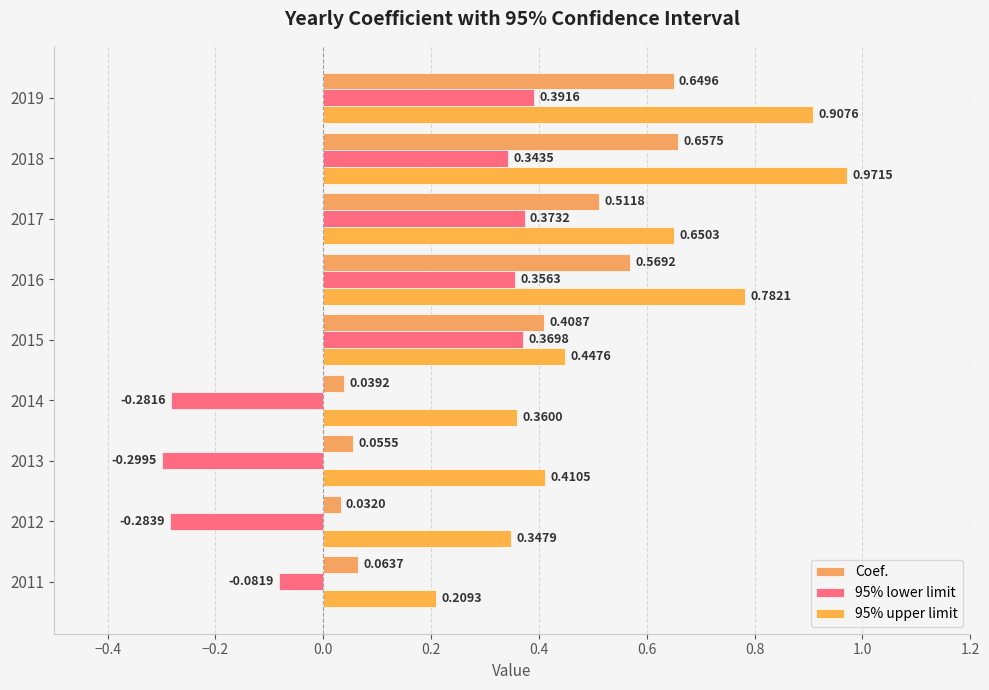

What are all the series names shown in the legend?

Coef., 95% lower limit, 95% upper limit